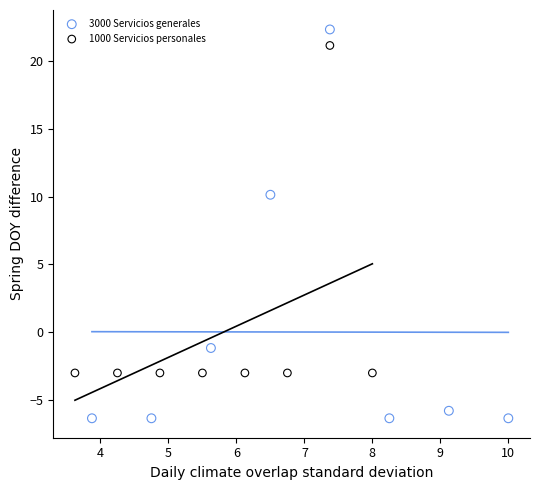

Which series has the widest spread of Y values?

3000 Servicios generales